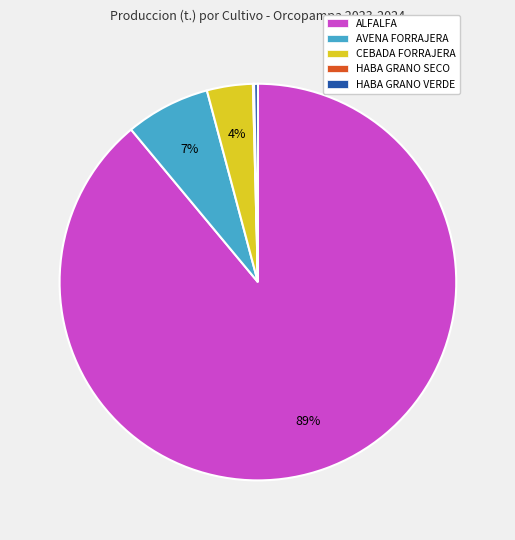

True or false: AVENA FORRAJERA accounts for 1% of the total.

False